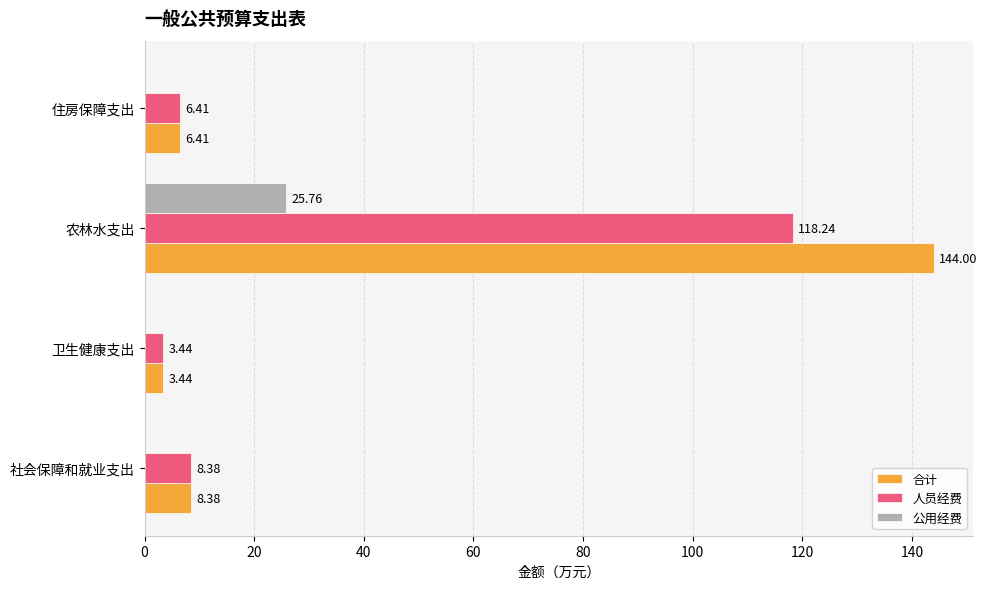

At which category does the chart reach its peak across all series?

农林水支出